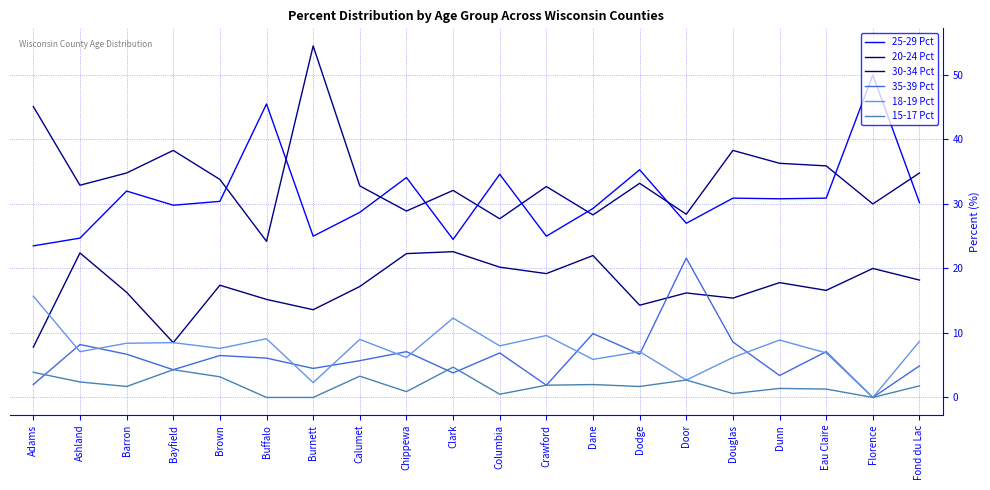

What is the difference between the maximum and second lowest values in the 18-19 Pct series?

13.4